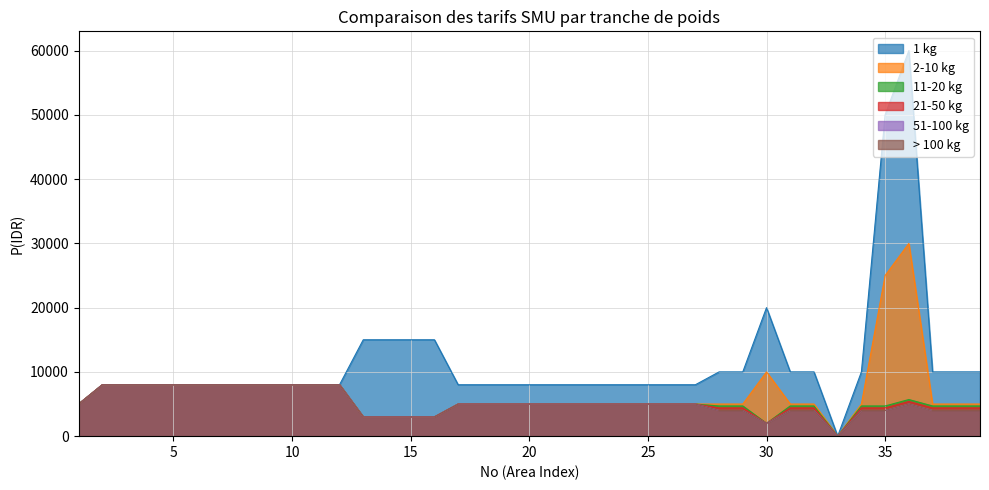

At which category does the chart reach its peak across all series?

36